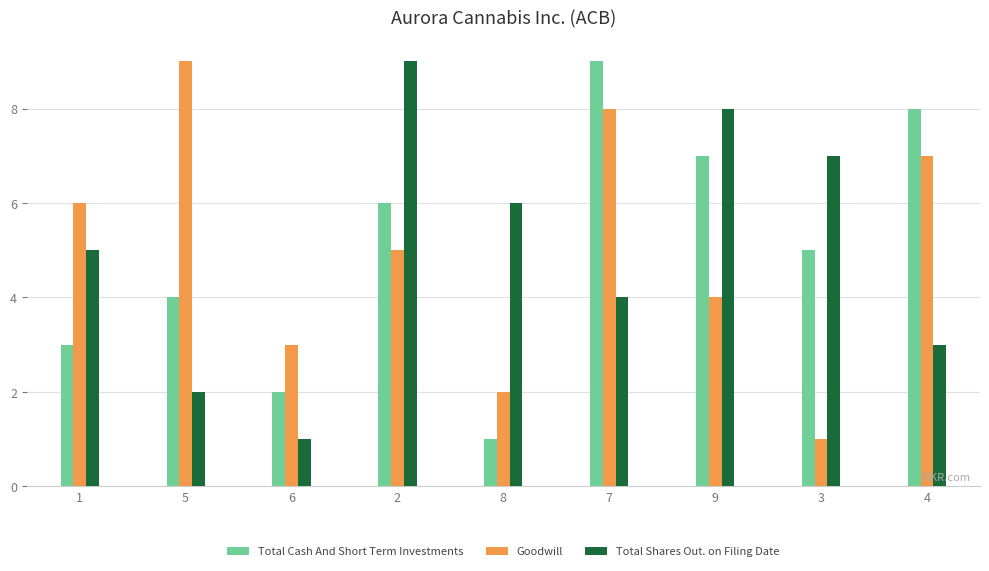

What is the label of the 9th bar from the right?

1